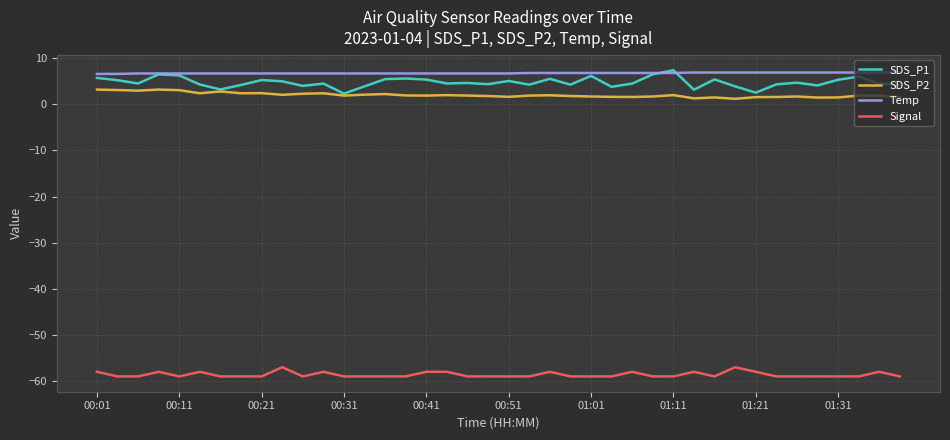

Which series has the widest spread of values?

SDS_P1